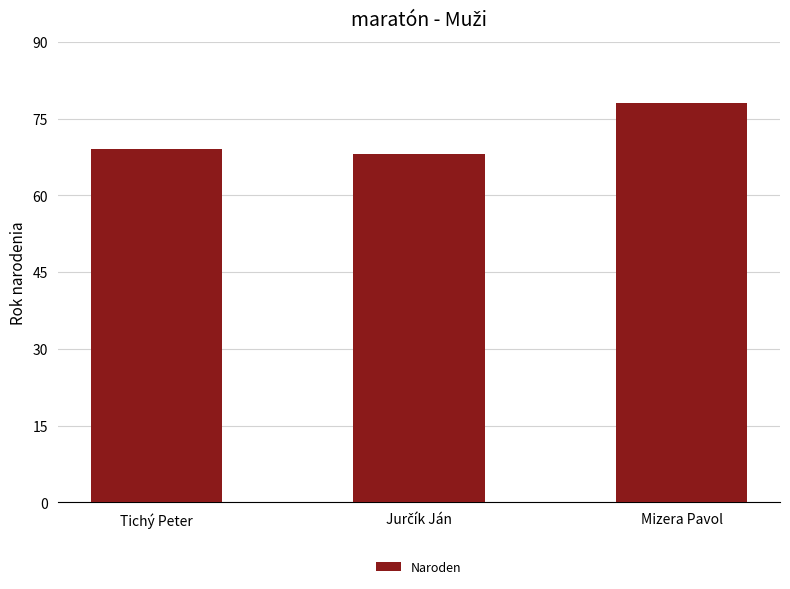

Which category has the highest value across all series?

Mizera Pavol